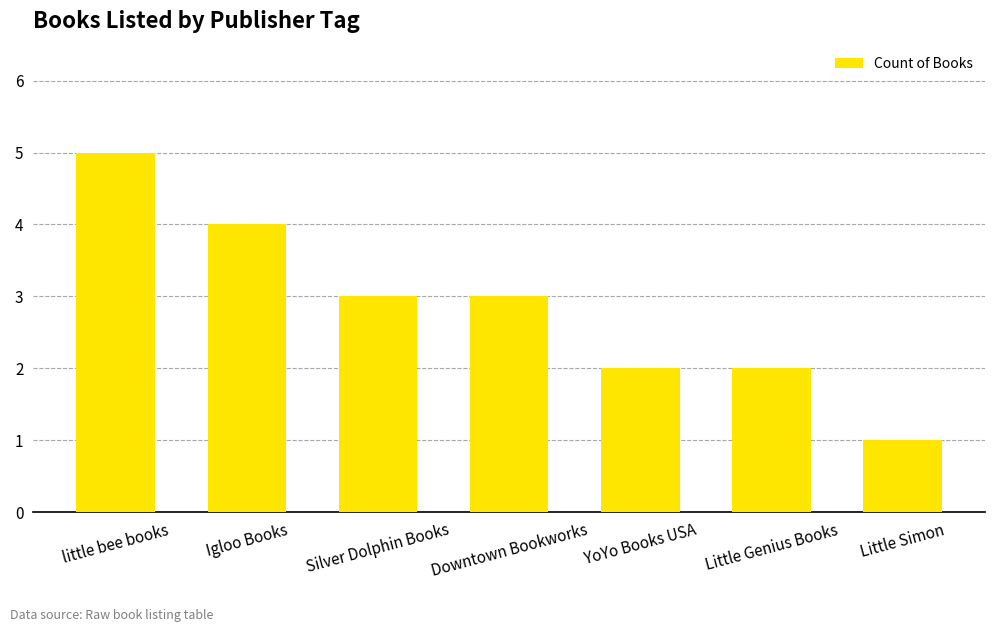

True or false: the data shows 8 at little bee books.

False